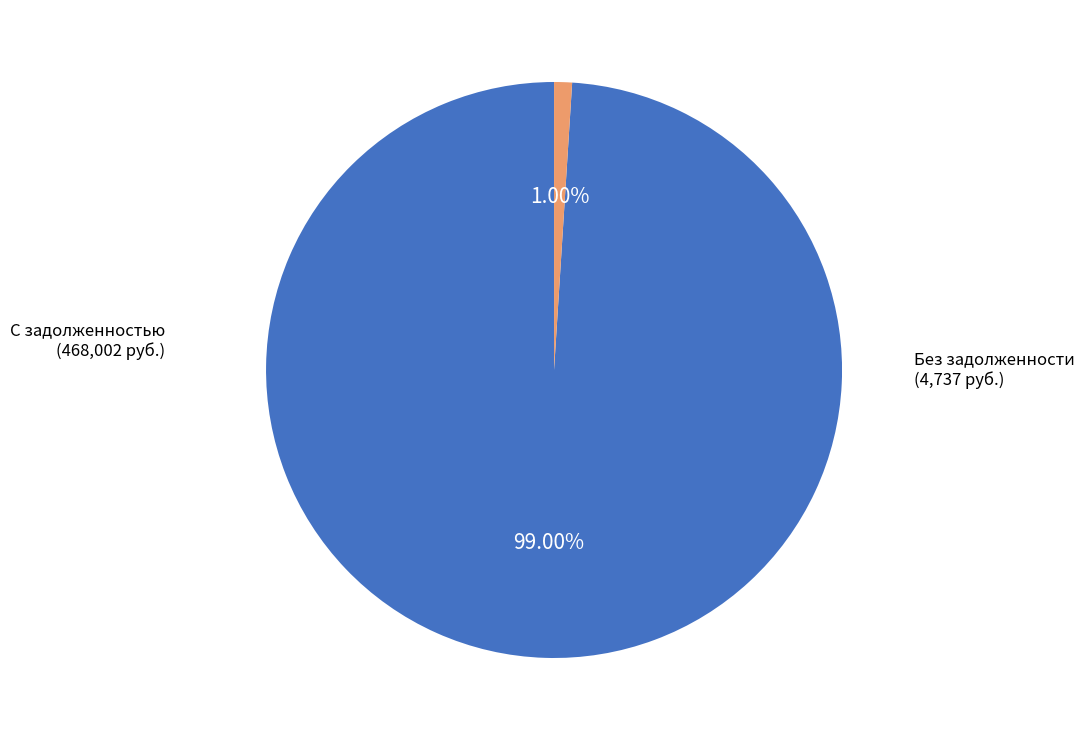

Does С задолженностью represent more than half of the total?

Yes